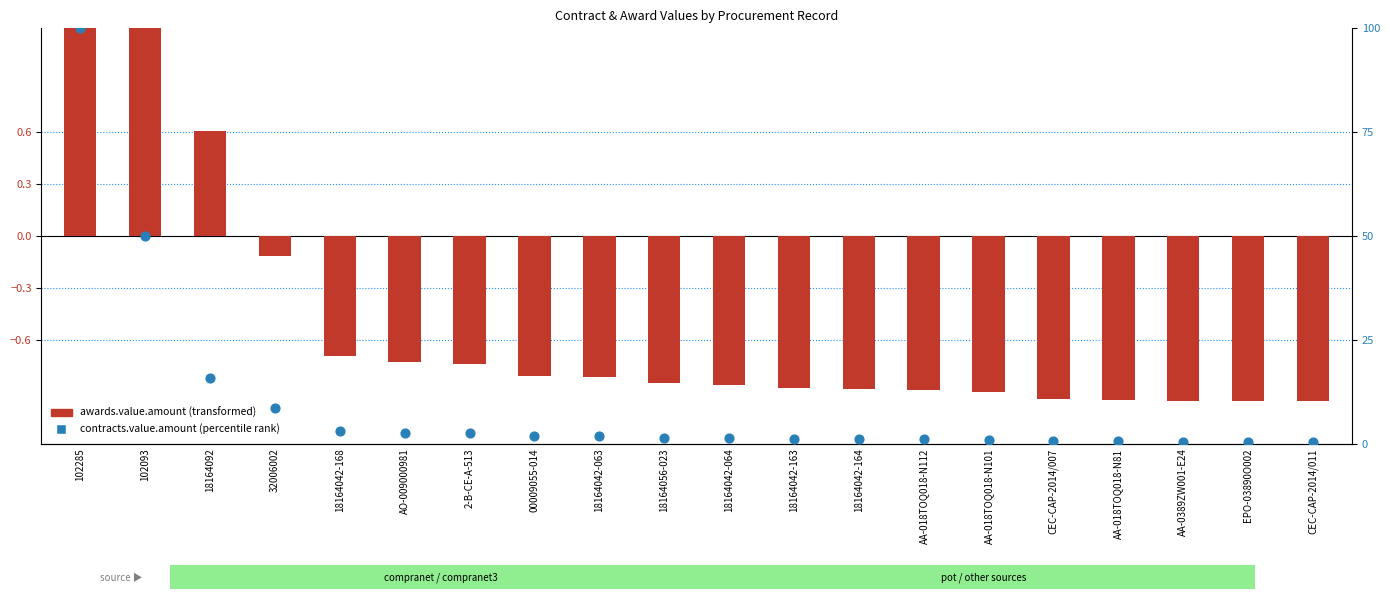

Which series reaches the maximum Y coordinate?

contracts.value.amount (percentile rank)